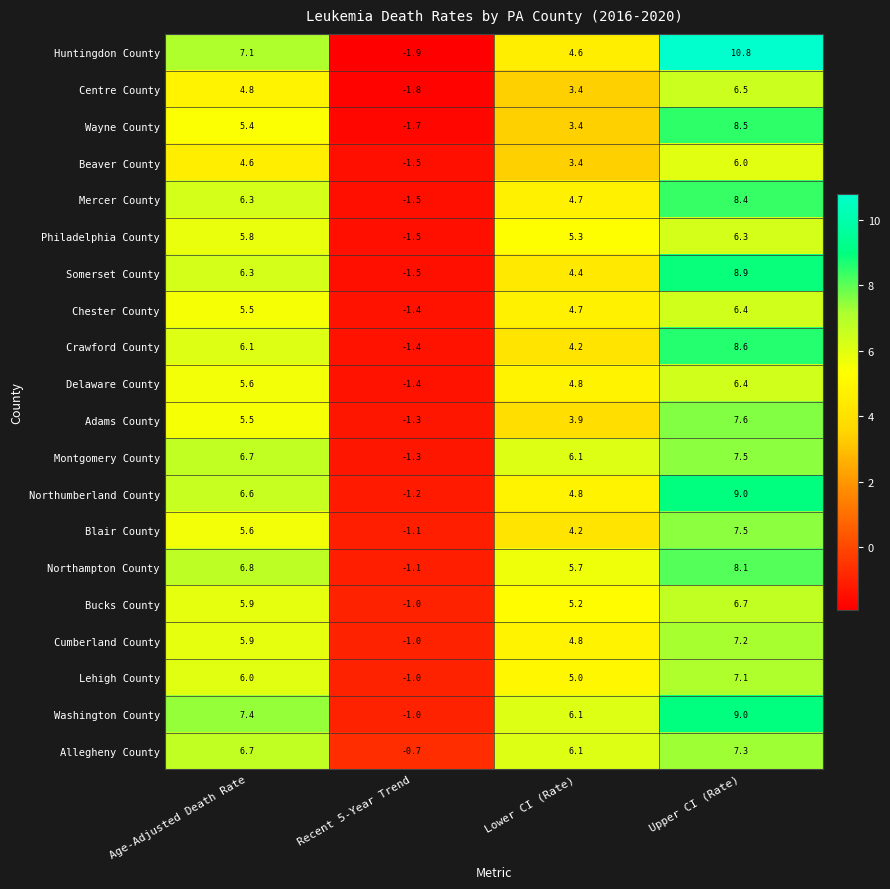

Count the number of categories in the chart.

4